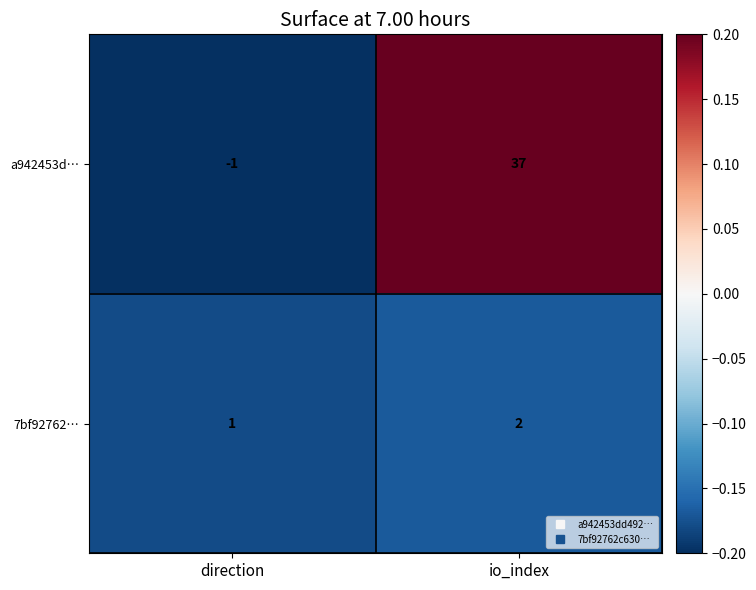

List the series in order of their peak value, highest first.

a942453d…, 7bf92762…